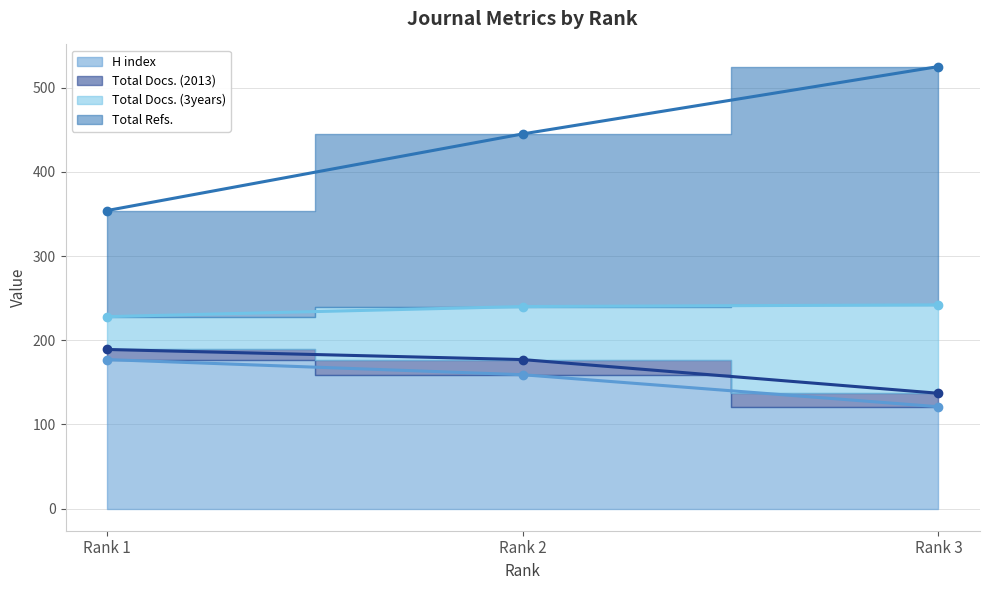

How many series are shown in this chart?

4